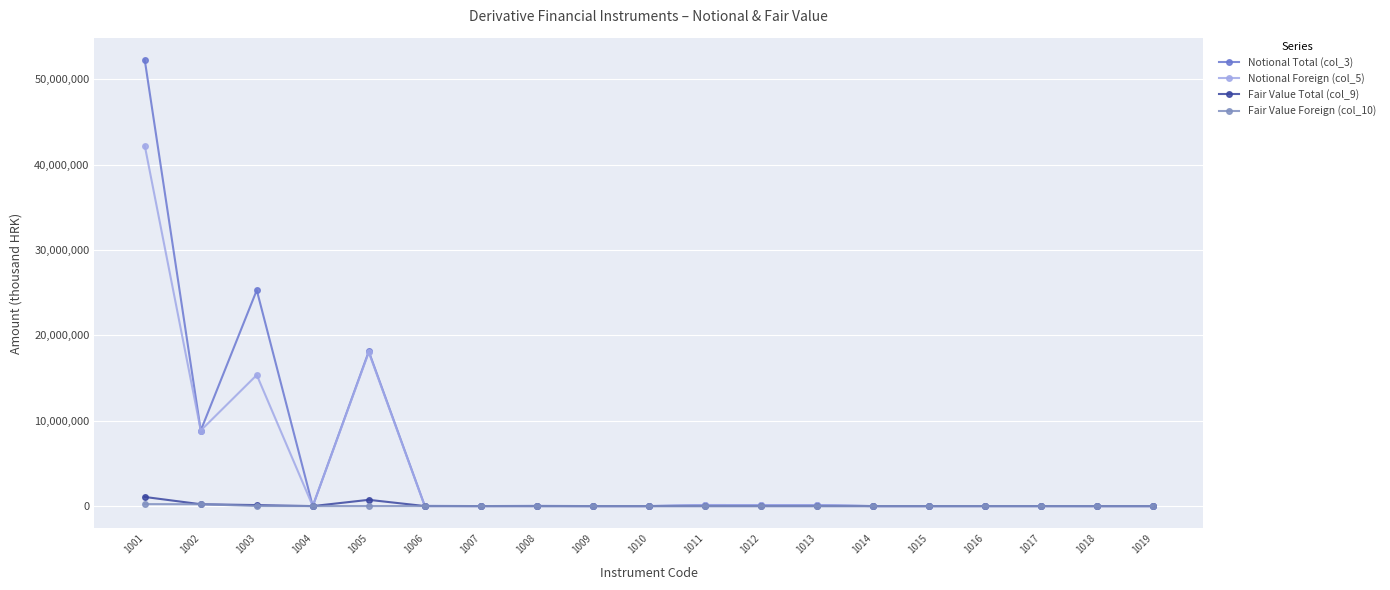

How many data points does each series have?

19